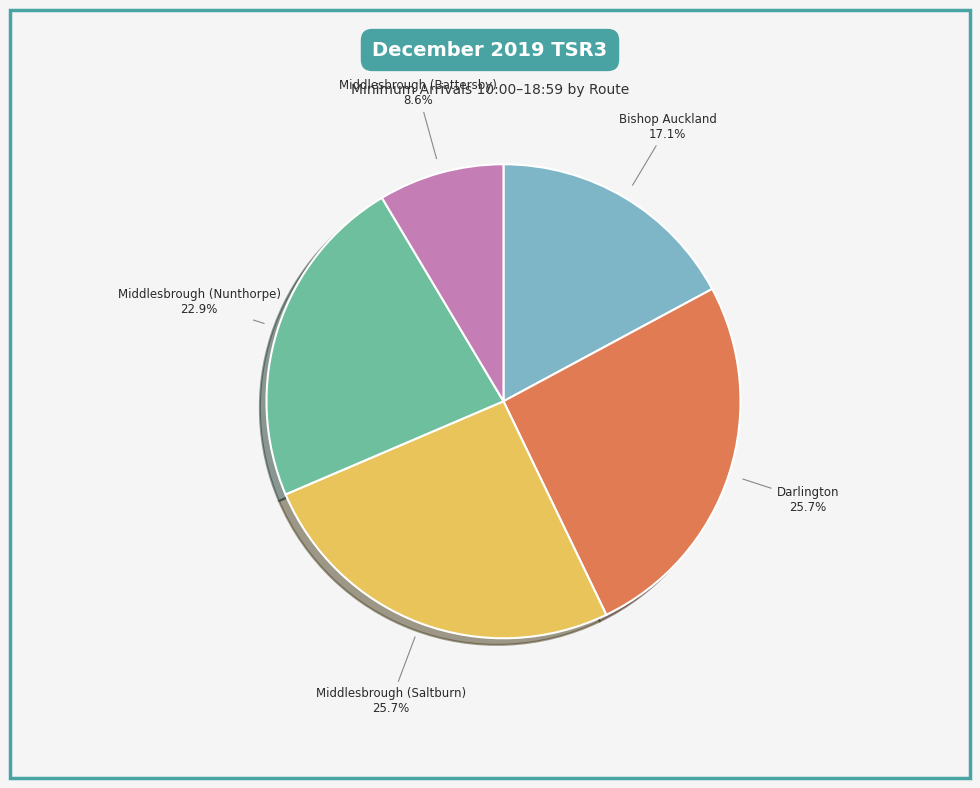

What is the smallest slice in the pie chart?

Middlesbrough (Battersby)